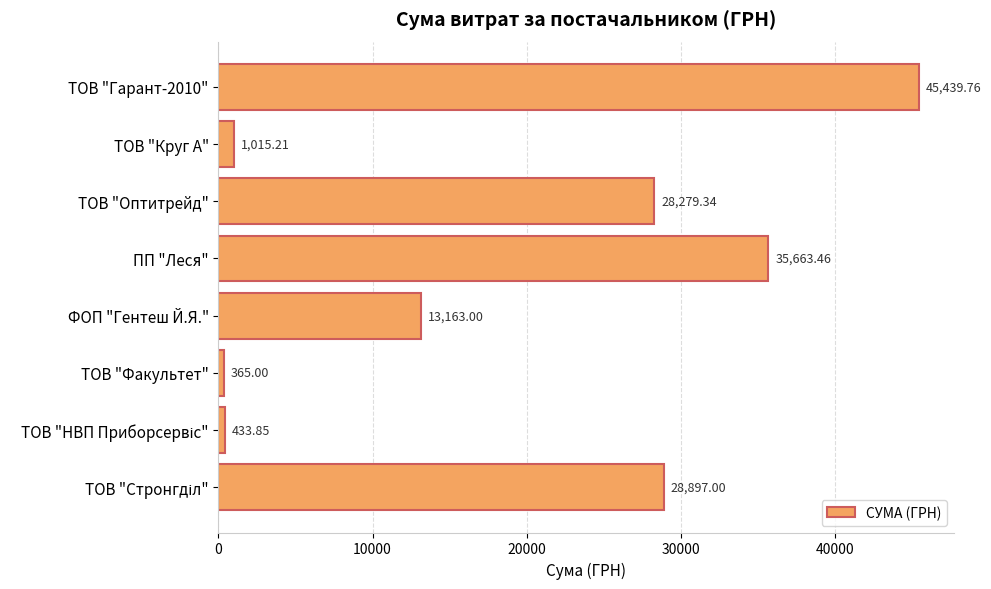

Which category has the lowest value across all series?

ТОВ "Факультет"